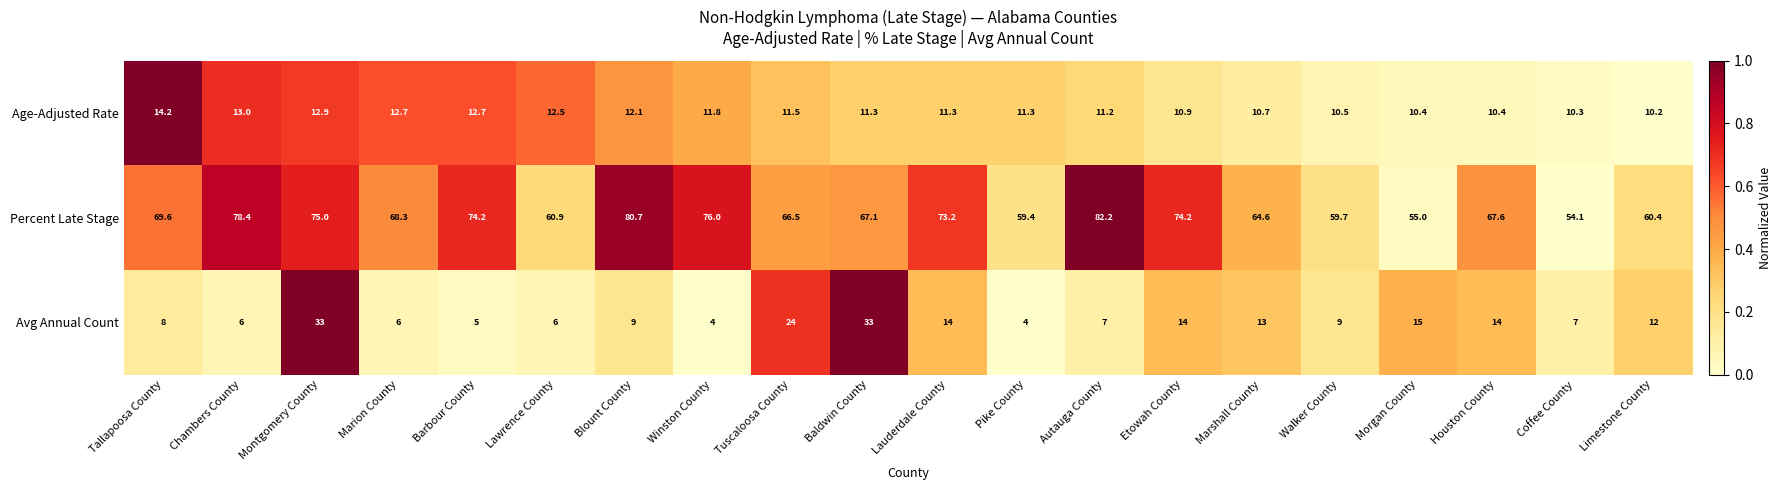

The Age-Adjusted Rate series shows 14.2 at Tallapoosa County. True or false?

True